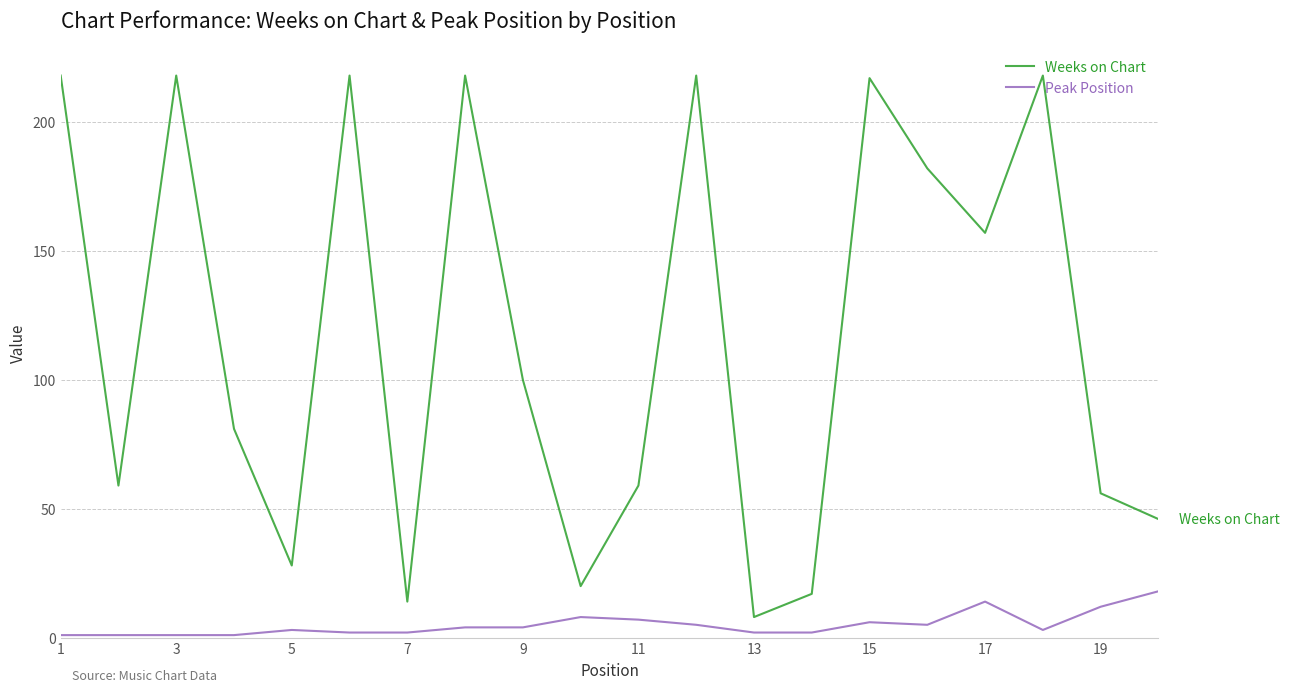

Which series has the widest spread of values?

Weeks on Chart